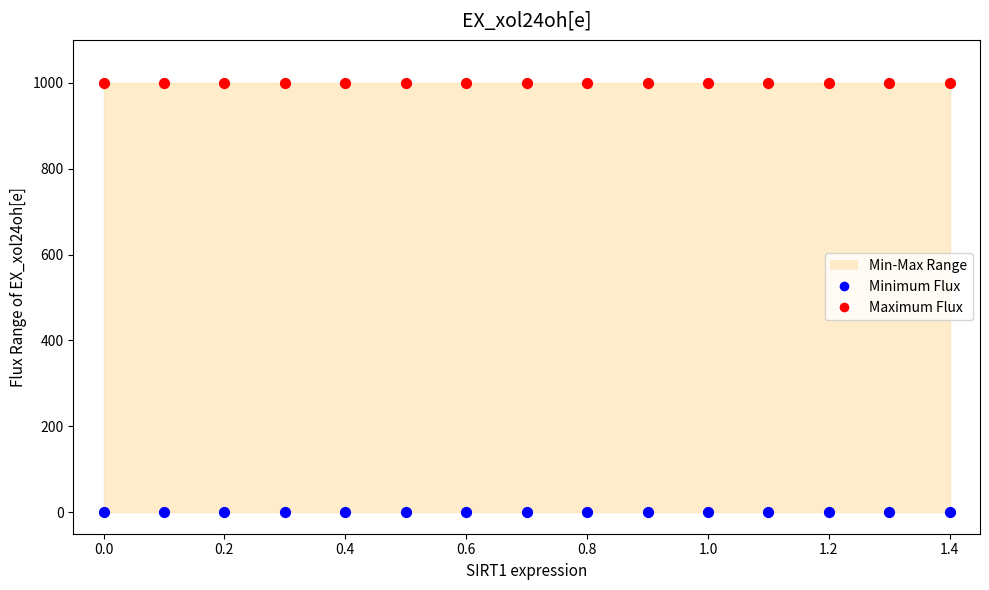

Which series contains the lowest Y value?

Minimum Flux